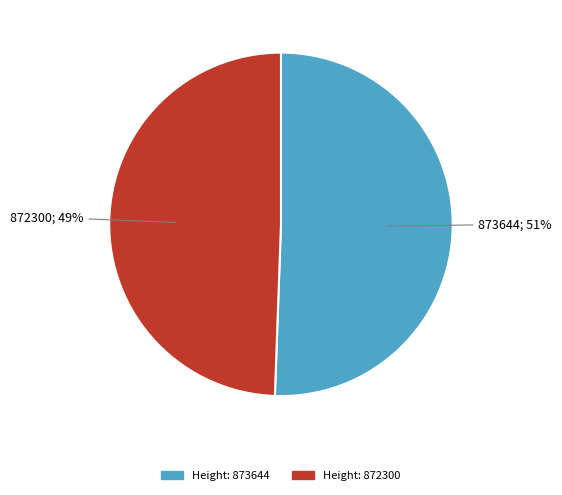

To the nearest percent, what is the average slice percentage?

50%